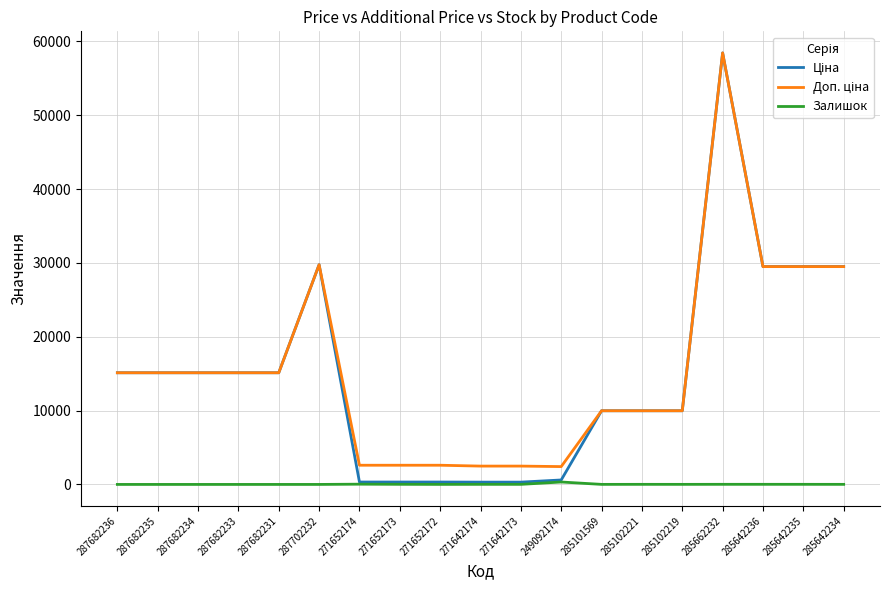

What is the greatest value displayed?

58426.5